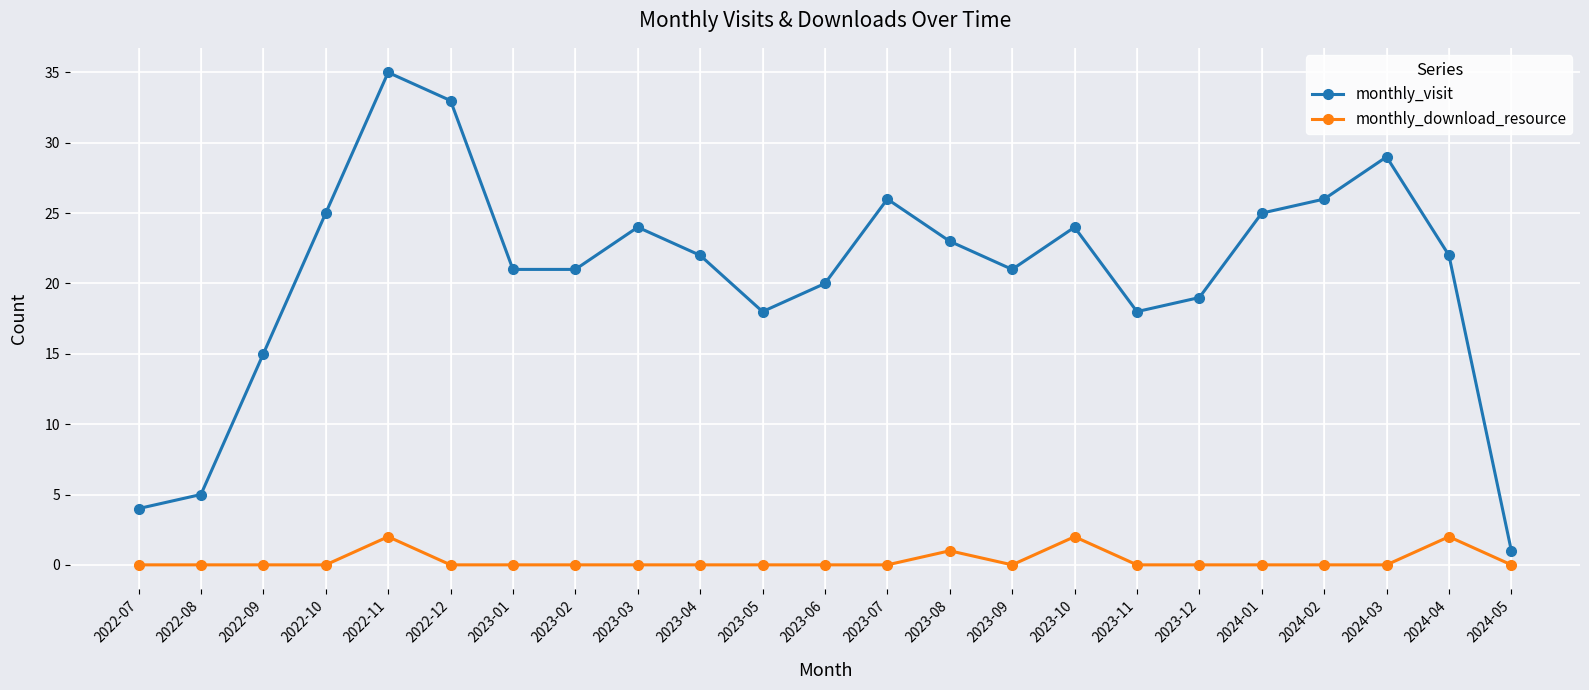

How many lines are shown in the chart?

2